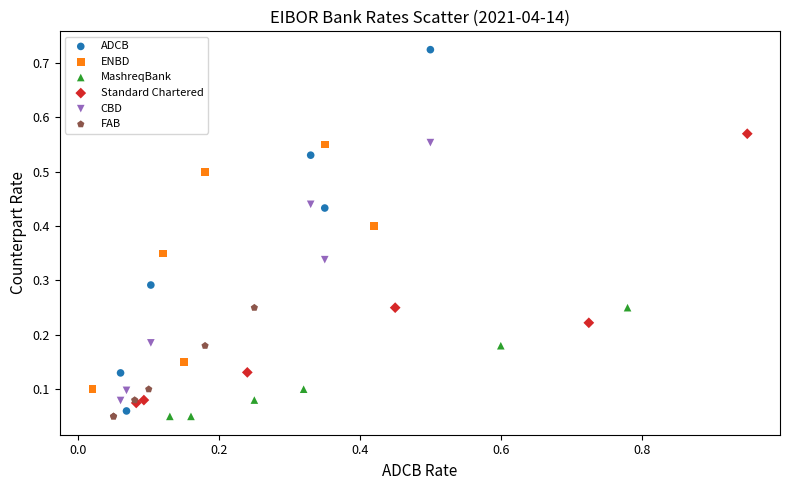

Which series has the widest spread of Y values?

ADCB